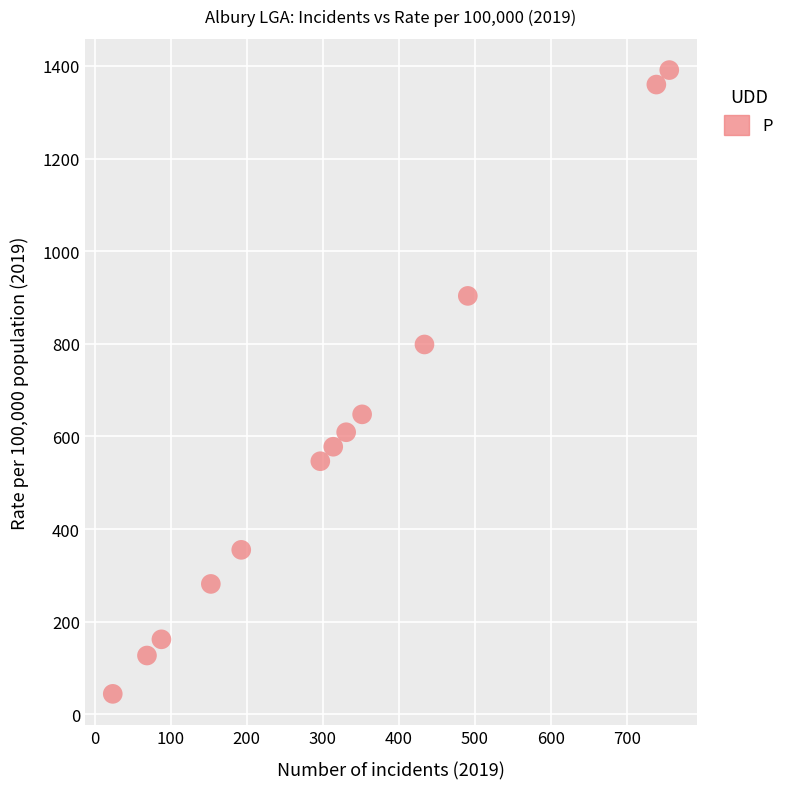

What is the range of Y values (max minus min)?

1347.0